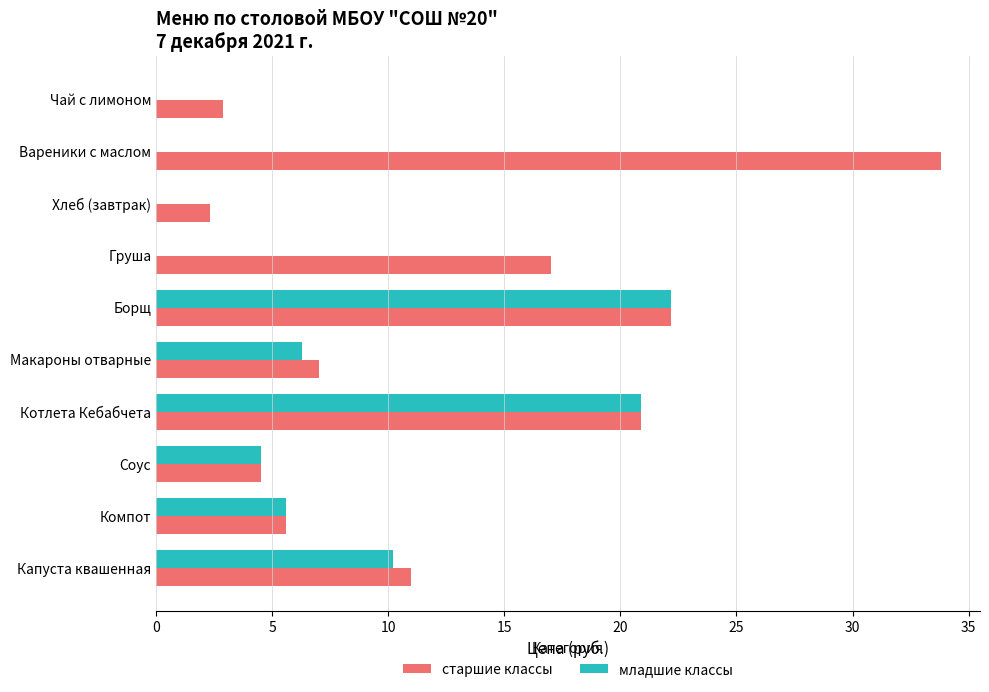

Between Чай с лимоном and Груша, which series saw the biggest shift?

старшие классы